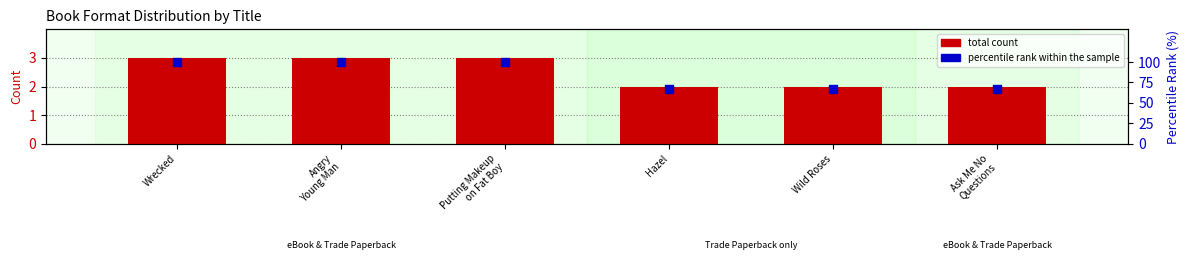

What is the total value across all series at Wrecked?

103